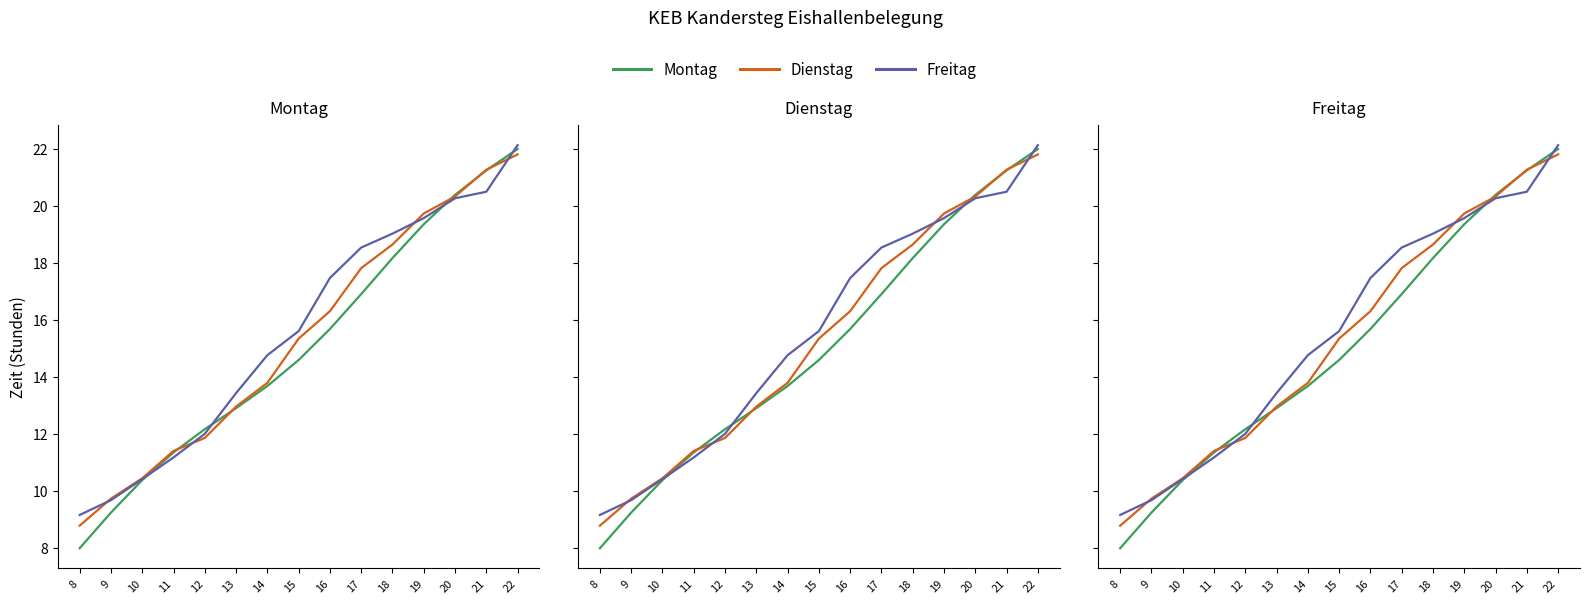

The Freitag series shows 9.7 at 9. True or false?

True